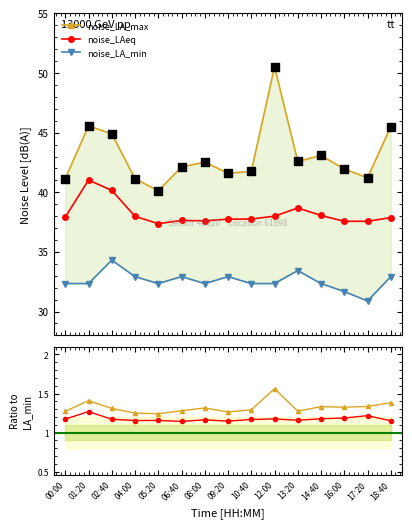

Which series has the widest spread of Y values?

noise_LA_max